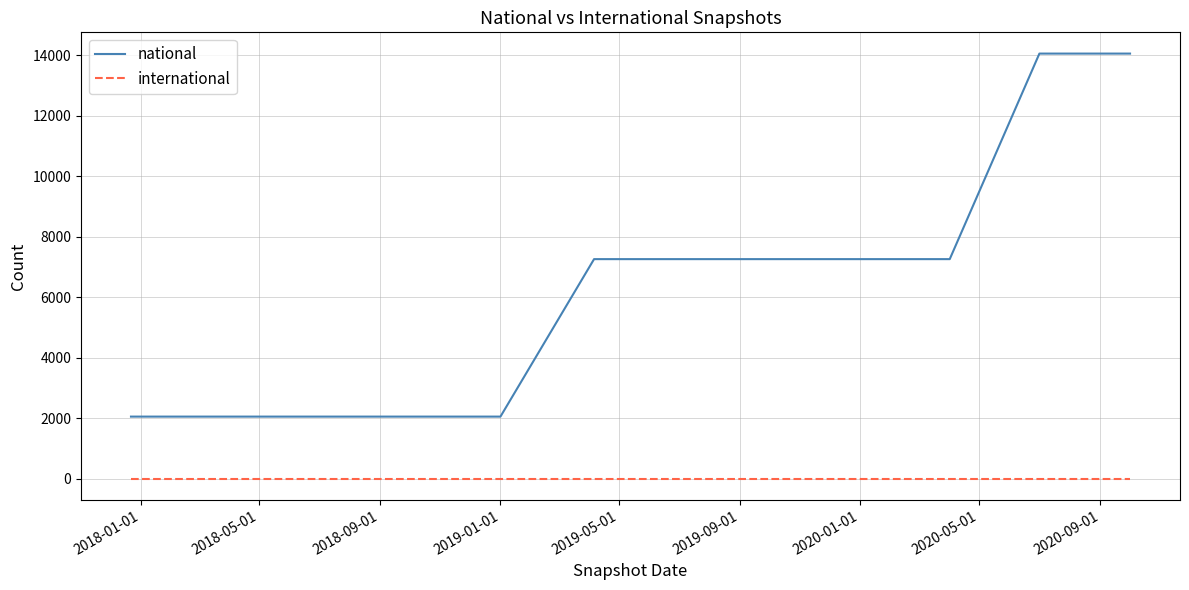

How many values in the national series are below 7254?

5